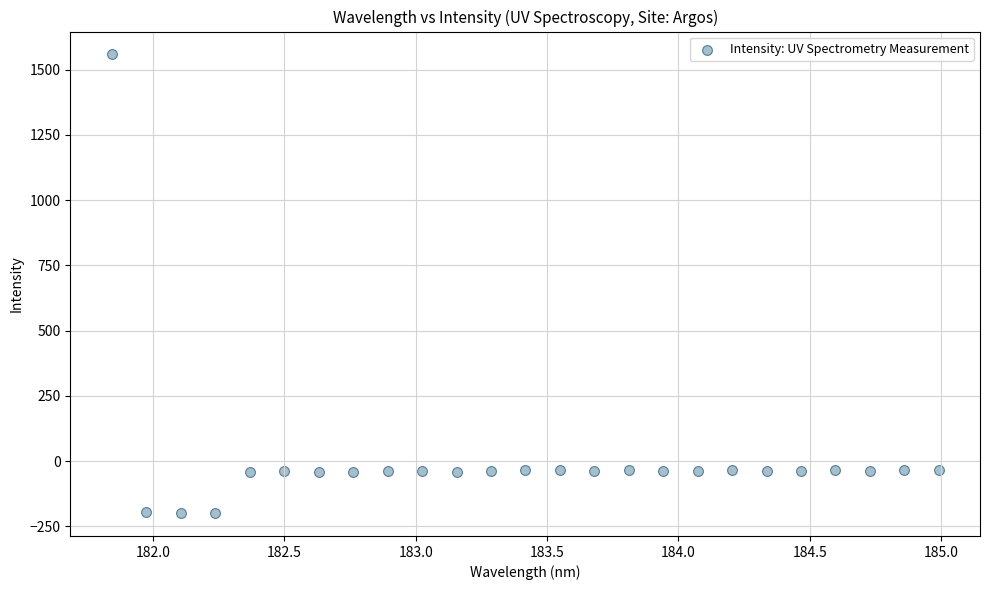

What is the range of X values (max minus min)?

3.1